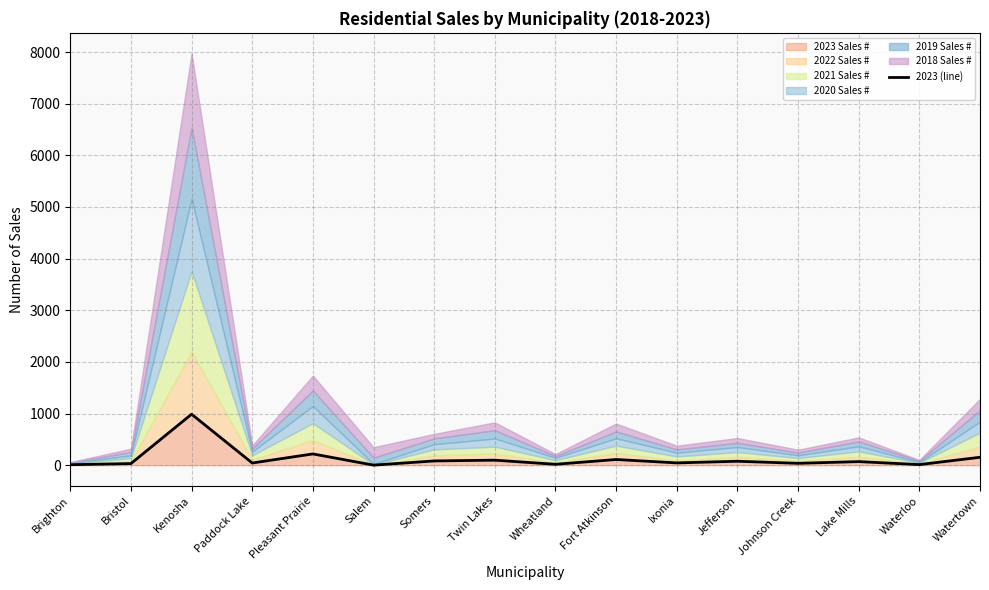

Where is the data nearest to the value 494?

Pleasant Prairie